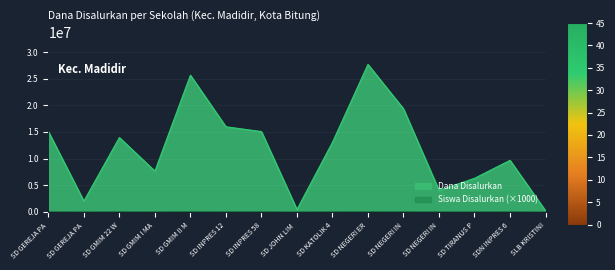

In Dana Disalurkan, how many points are lower than both neighbors (excluding endpoints)?

4